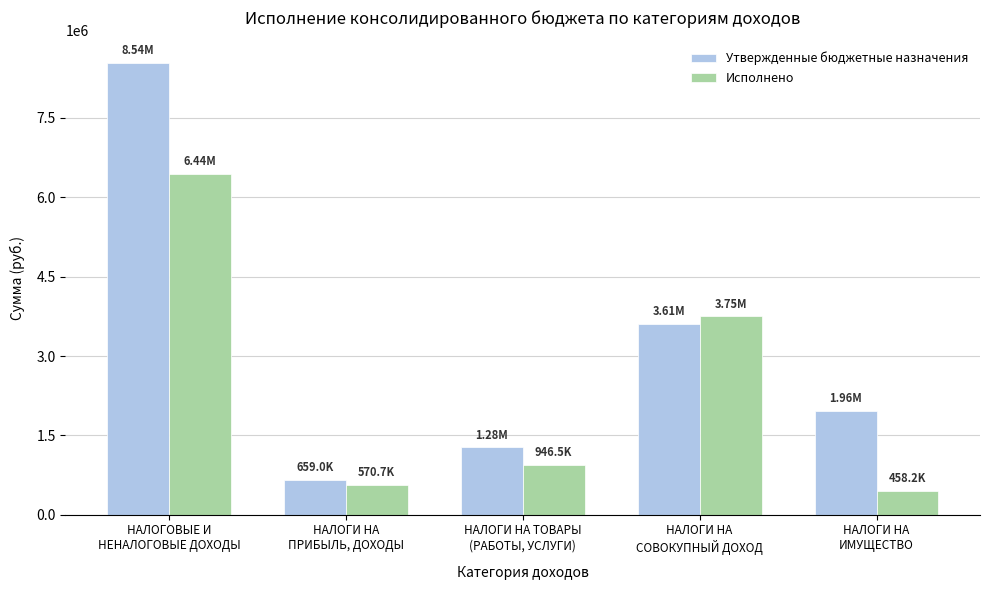

List the series in order of their overall mean, highest first.

Утвержденные бюджетные назначения, Исполнено